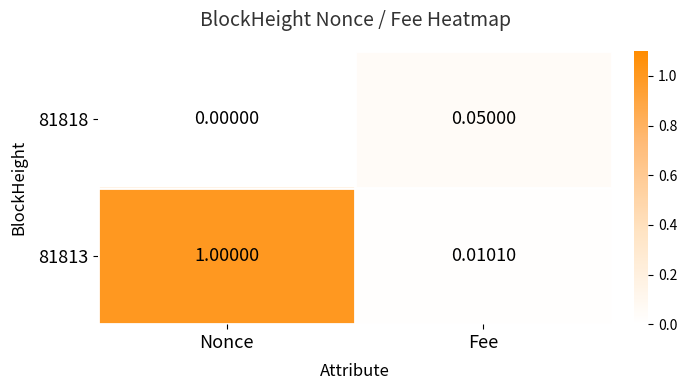

How many data points does each series have?

2